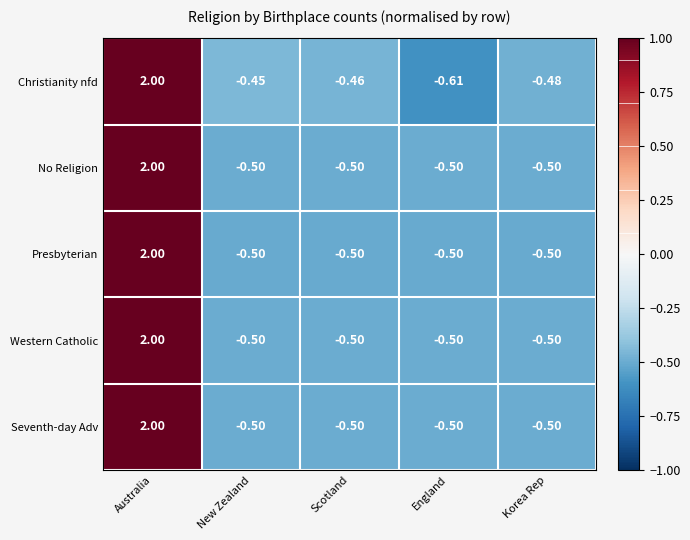

At which category is the sum across all series the highest?

Australia